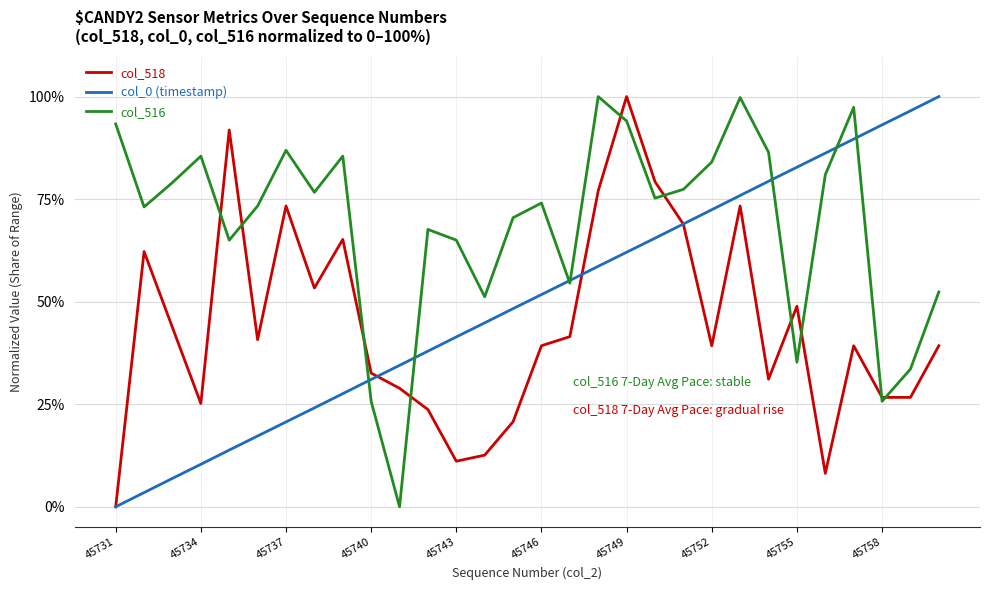

What is the greatest value displayed?

100.0